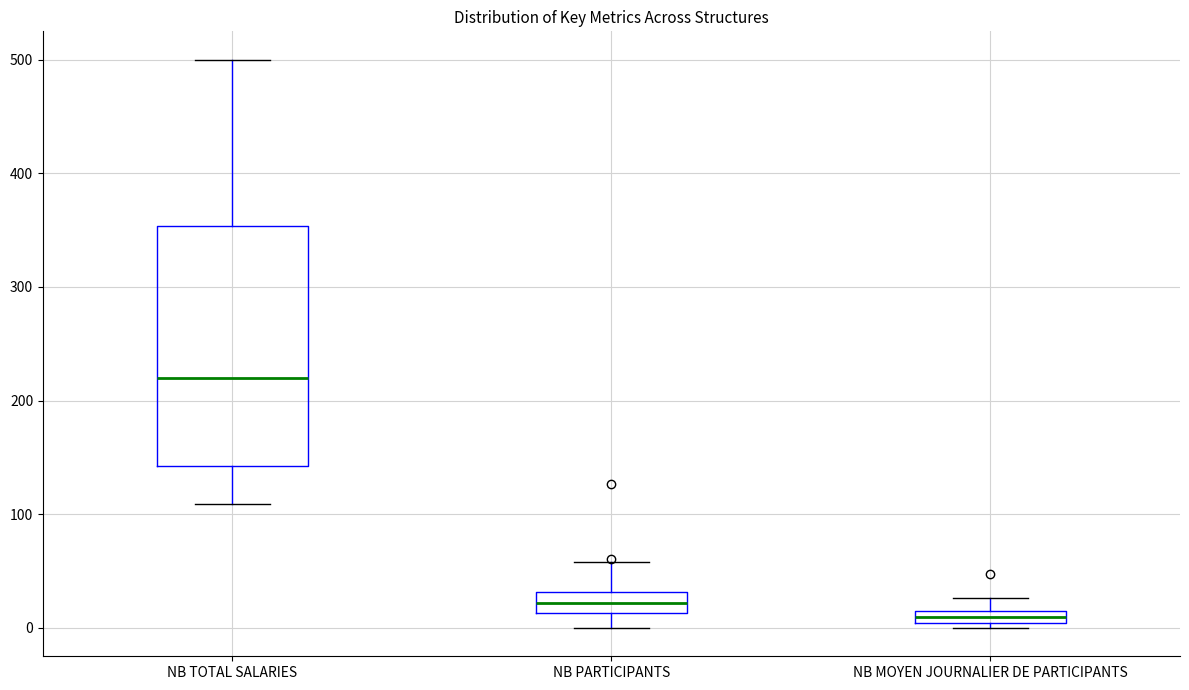

Where is the upper edge of the box for NB TOTAL SALARIES on the y-axis? The values are not printed on the chart, so give them approximately, as read against the axis.

350